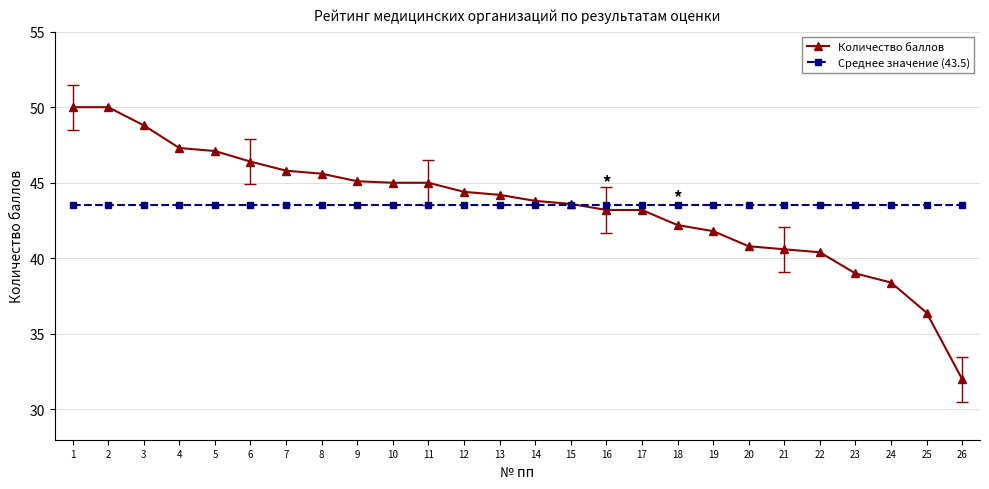

What is the minimum value shown in the chart?

32.0